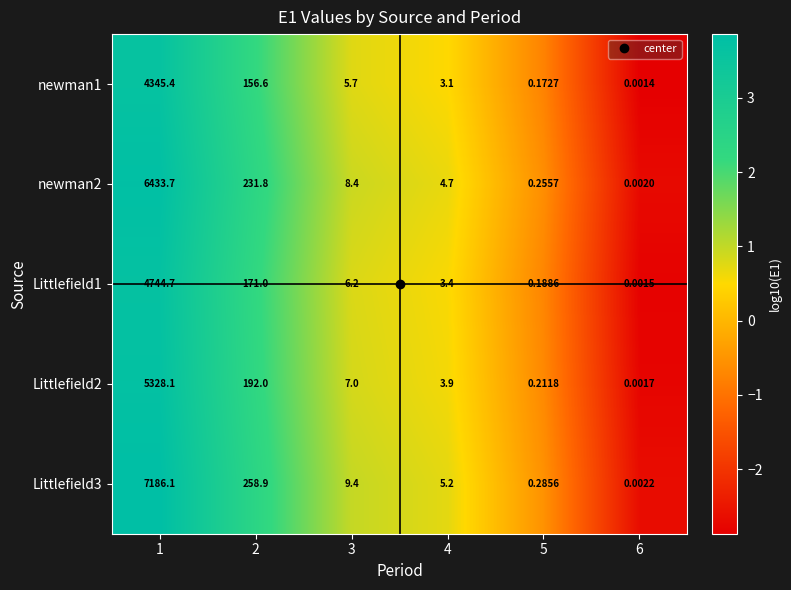

Is the value of newman2 at 4 greater than the value of newman1 at 5?

Yes